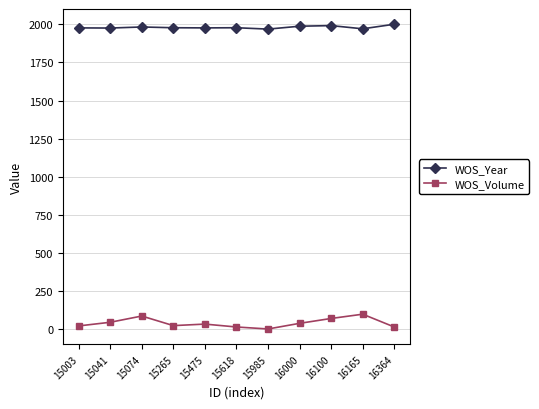

Rank the series at 16000 from lowest to highest value.

WOS_Volume, WOS_Year